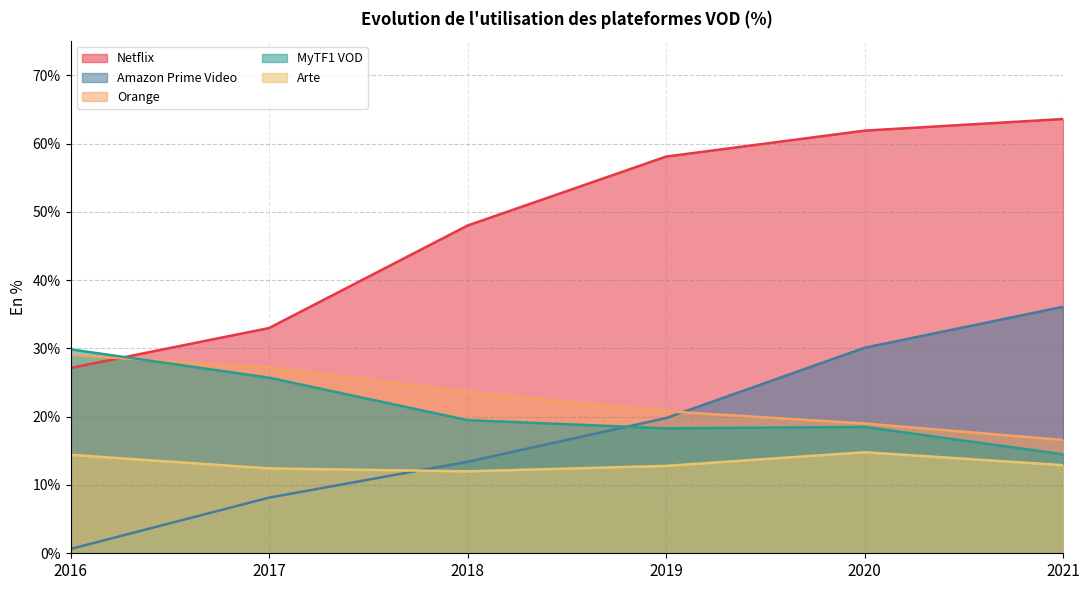

Does the chart display data point markers on the line(s)?

No